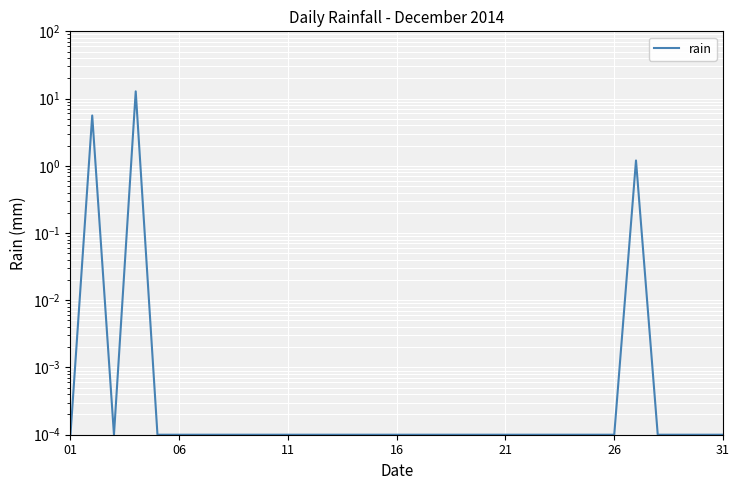

Reading left to right, transcribe all the data shown in this chart.

0.0	5.6	0.0	12.8	0.0	0.0	0.0	0.0	0.0	0.0	0.0	0.0	0.0	0.0	0.0	0.0	0.0	0.0	0.0	0.0	0.0	0.0	0.0	0.0	0.0	0.0	1.2	0.0	0.0	0.0	0.0